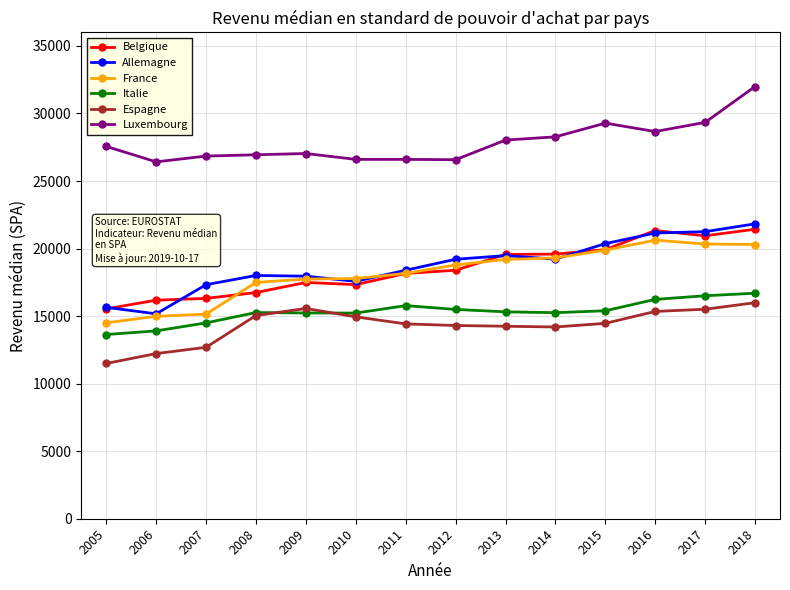

Between 2006 and 2010, which series saw the biggest shift?

France